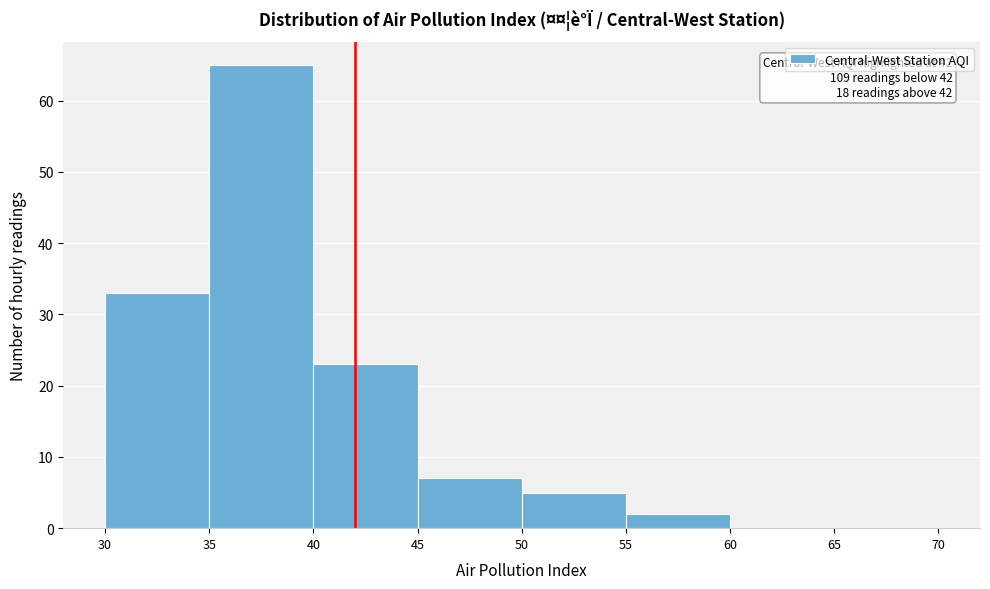

Which range on the x-axis has the tallest bar?

35 to 40